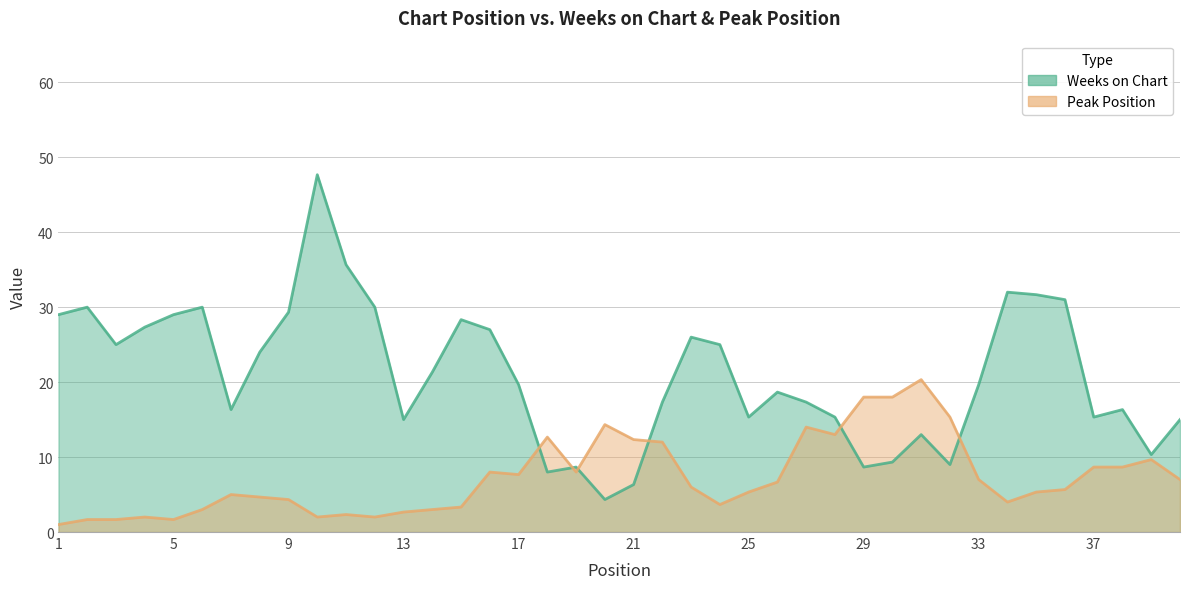

What is the difference between the maximum and minimum values in the Weeks on Chart series?

43.3